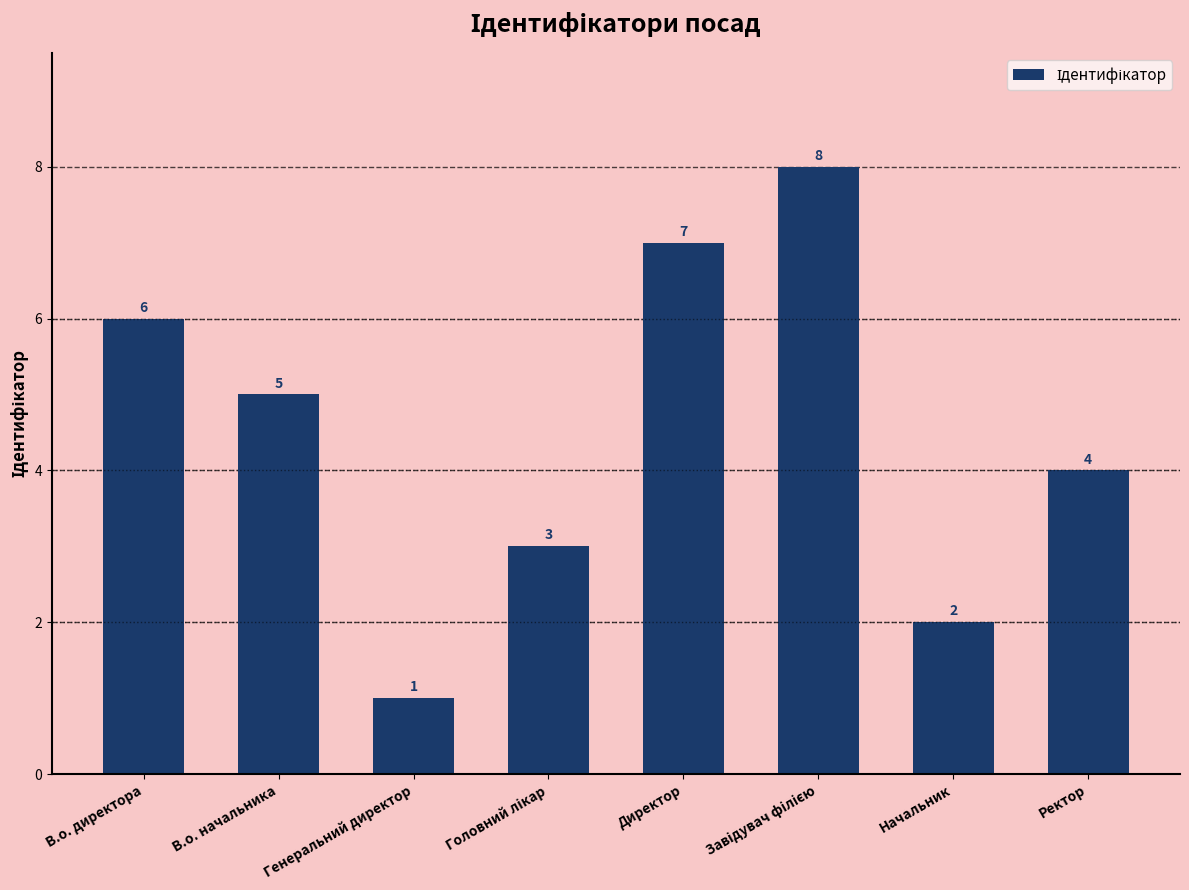

Which category has the lowest value across all series?

Генеральний директор